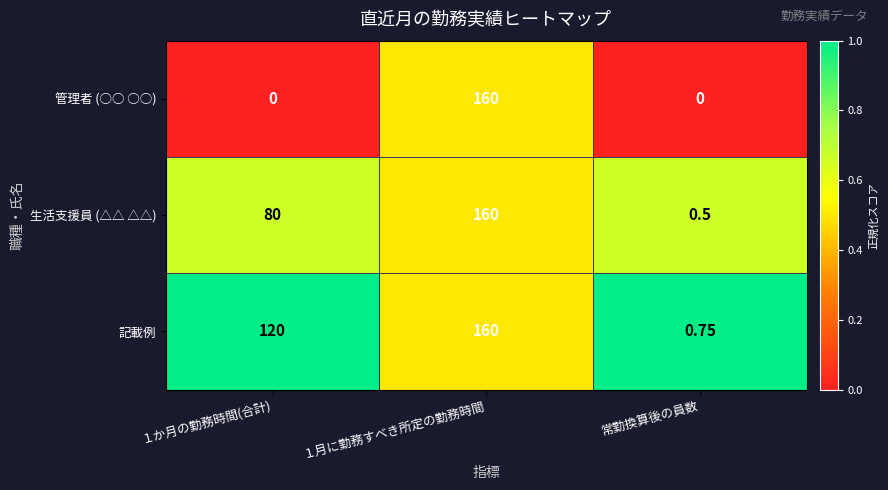

Which series changed the most between １月に勤務すべき所定の勤務時間 and 常勤換算後の員数?

管理者 (○○ ○○)